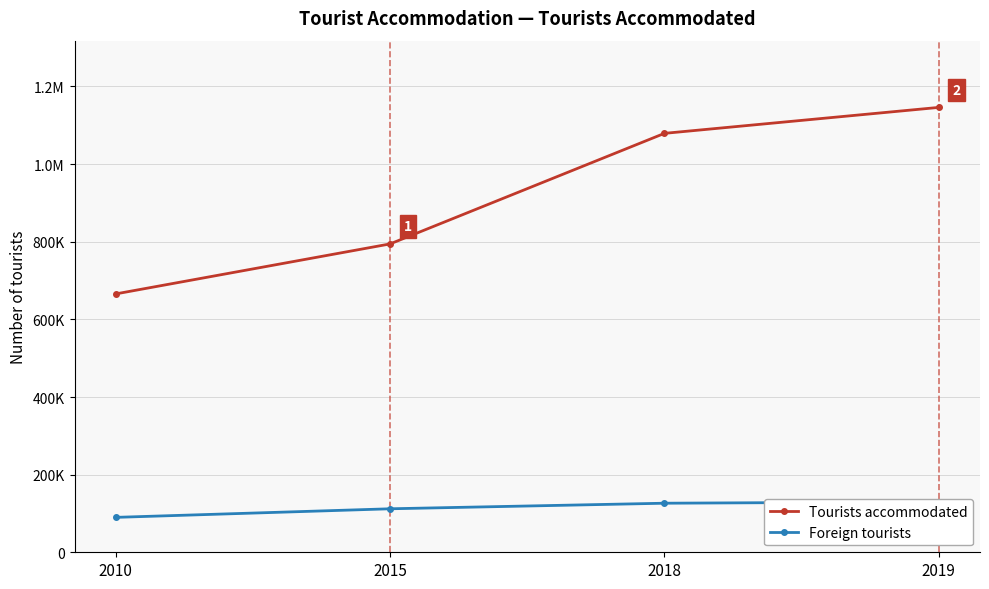

Between 2010 and 2015, which is larger?

2015